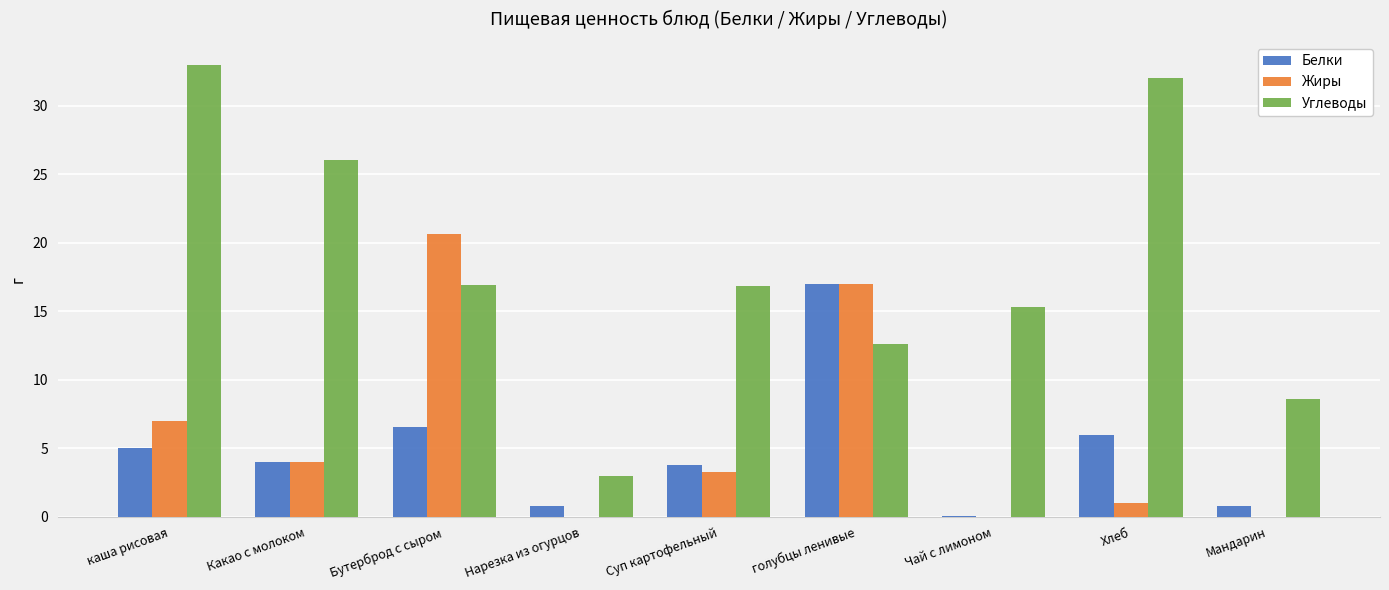

How many groups of bars are there?

9